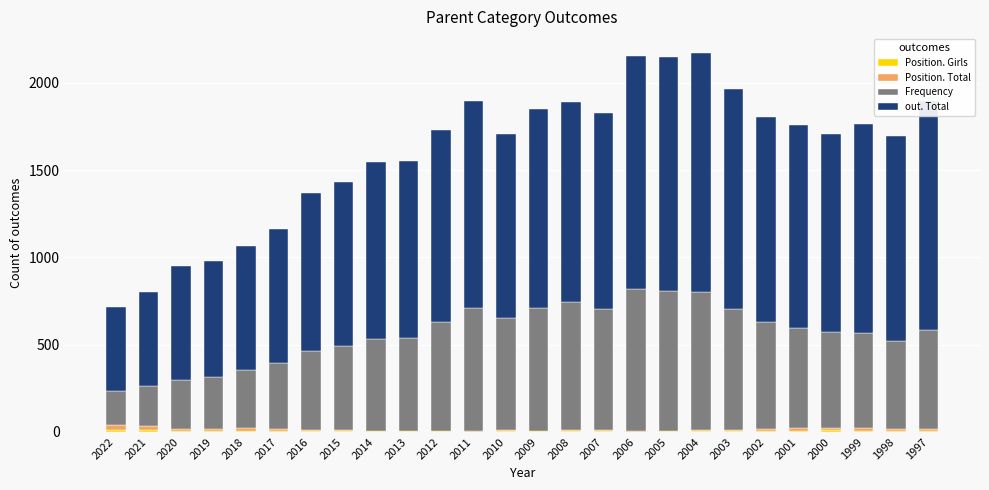

Are the bars grouped side by side (vs. stacked)?

No